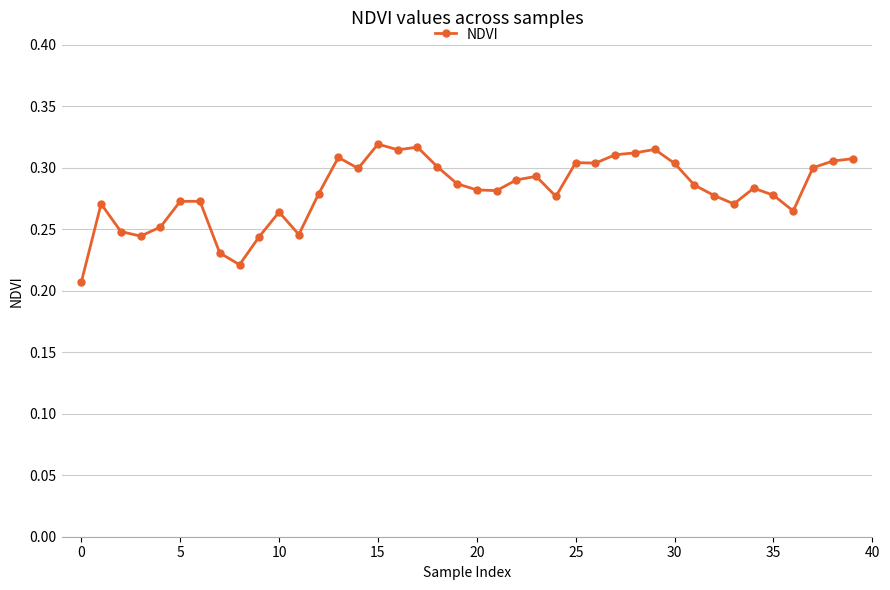

True or false: the data has more than 0 interior local peaks.

True